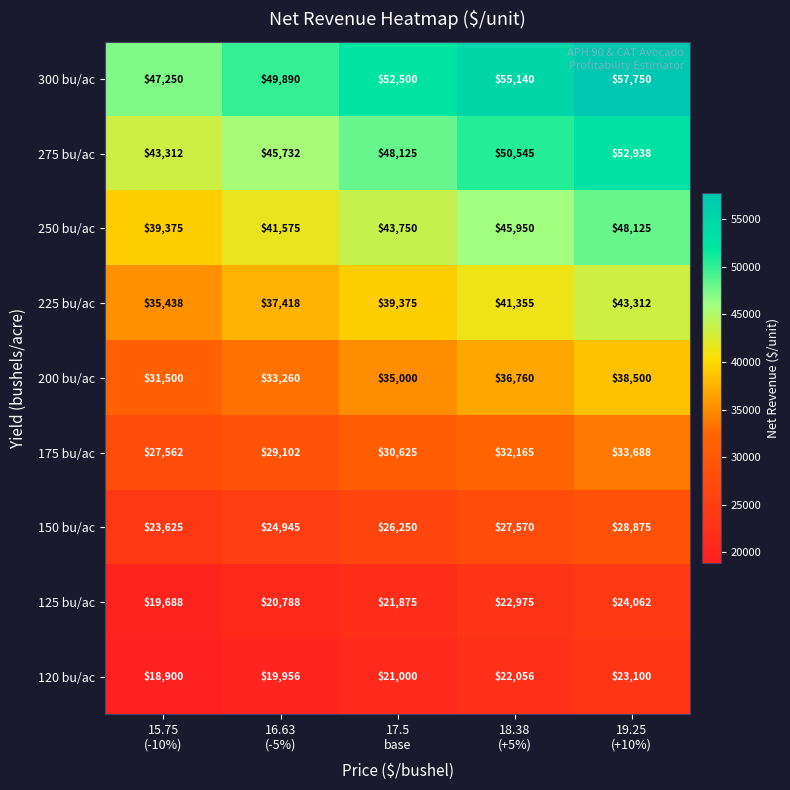

How many 250 bu/ac values are between 41575 and 45950?

3